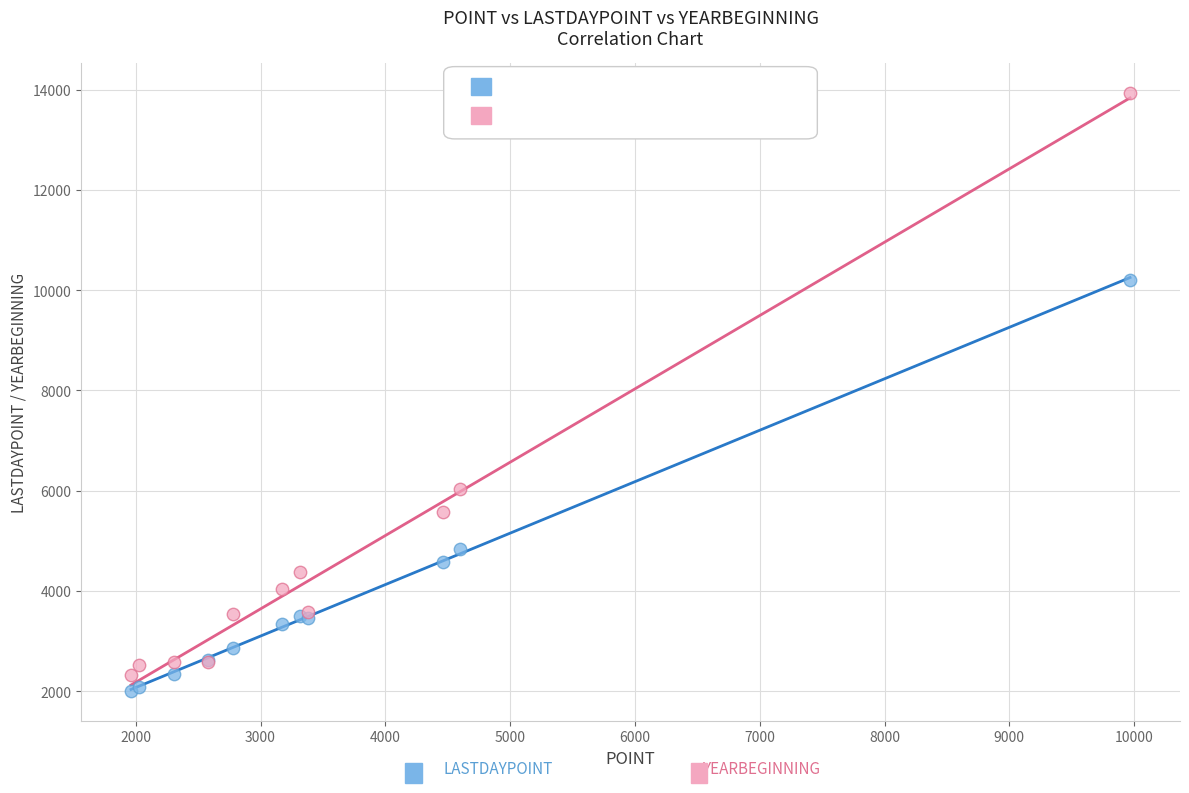

Across all series, what Y value is closest to 7969?

6039.7